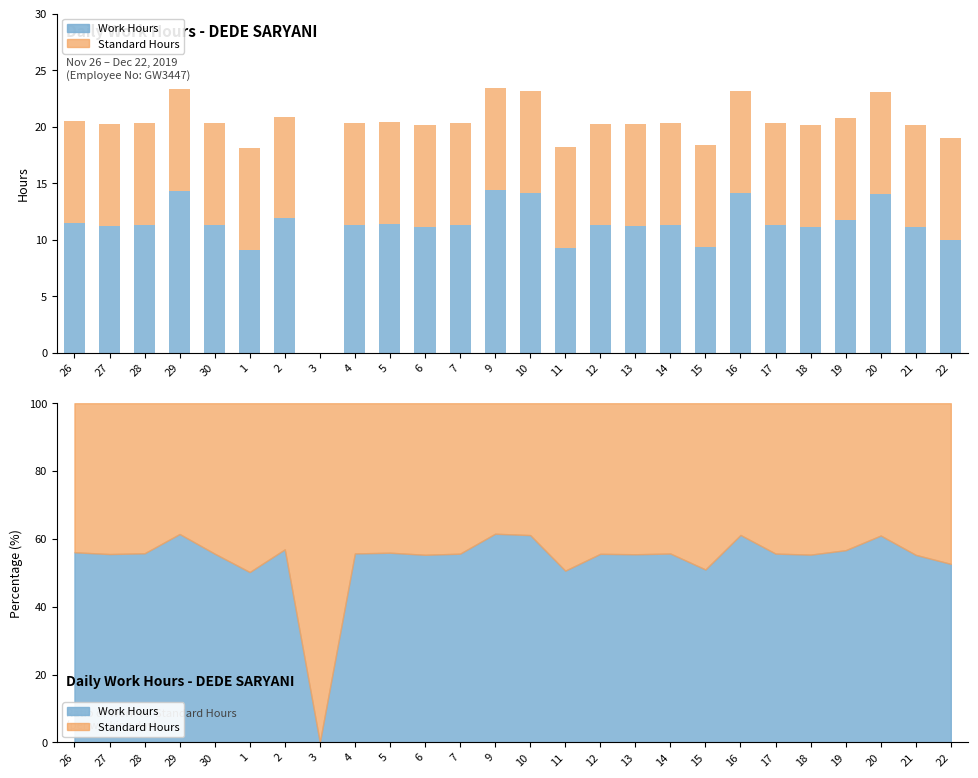

Count the number of categories in the chart.

26